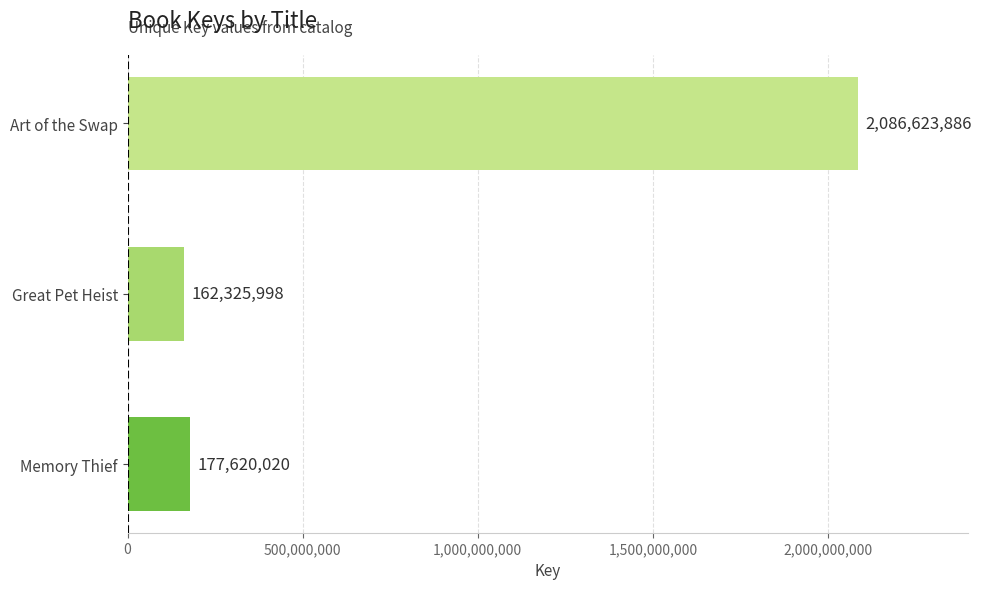

List the labels in order of value, largest first.

Art of the Swap, Memory Thief, Great Pet Heist